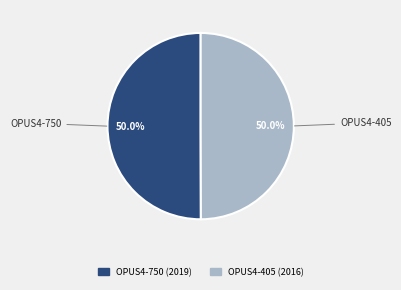

How many slices are in this pie chart?

2